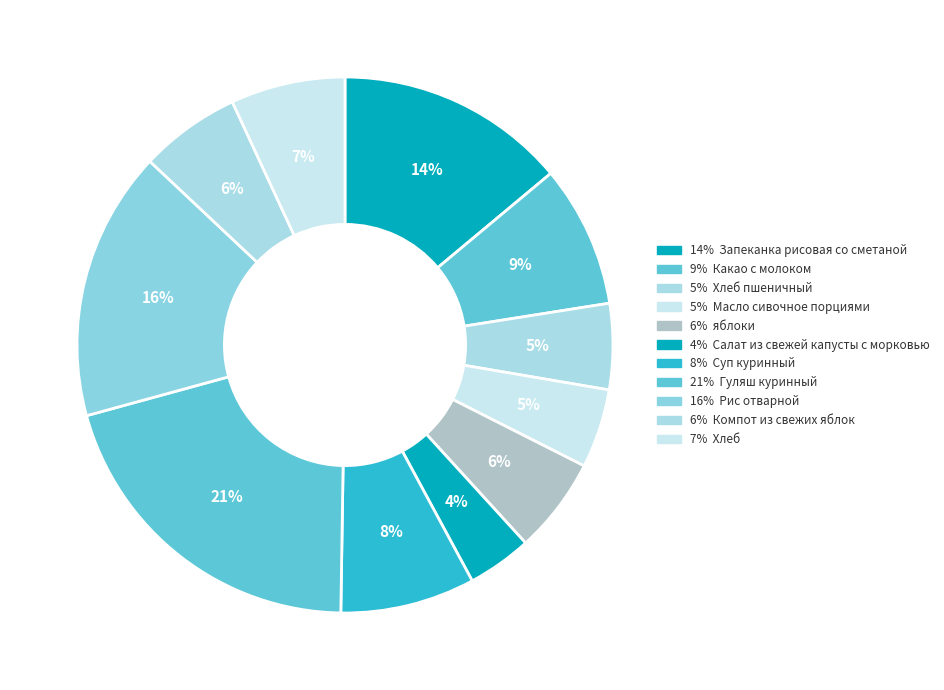

How many slices are in this pie chart?

11